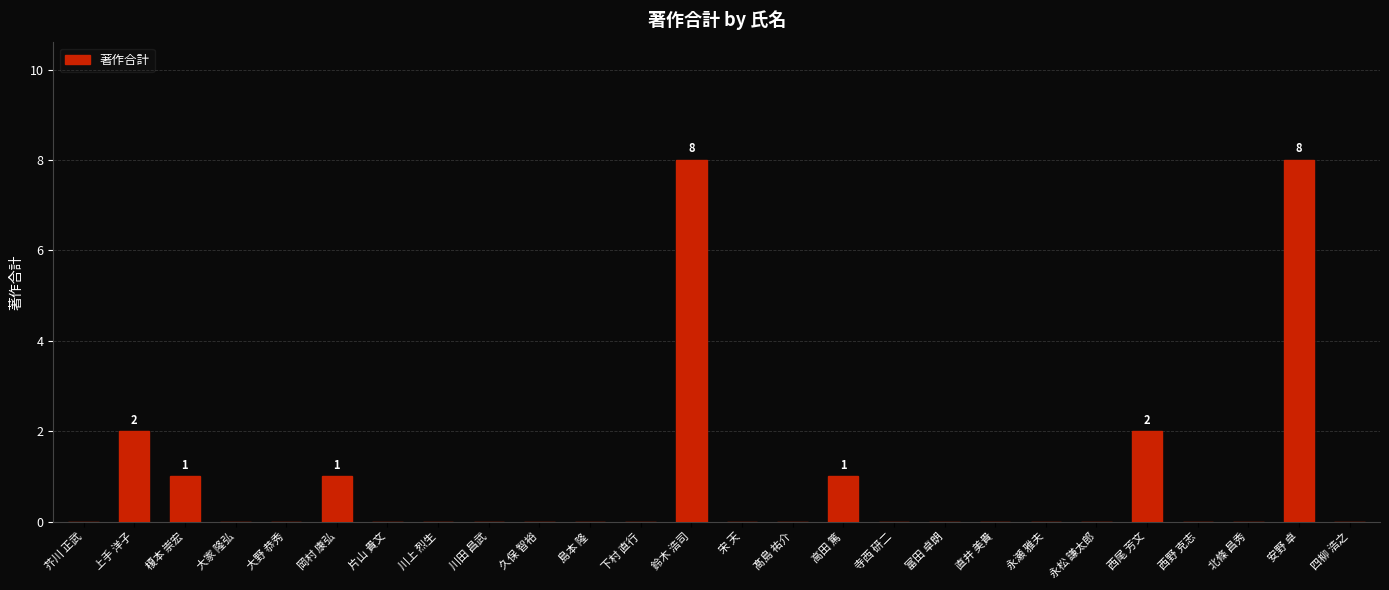

Reading right to left, extract all data points from this chart.

四柳 浩之=0	安野 卓=8	北條 昌秀=0	西野 克志=0	西尾 芳文=2	永松 謙太郎=0	永瀬 雅夫=0	直井 美貴=0	富田 卓朗=0	寺西 研二=0	高田 篤=1	髙島 祐介=0	宋 天=0	鈴木 浩司=8	下村 直行=0	島本 隆=0	久保 智裕=0	川田 昌武=0	川上 烈生=0	片山 貴文=0	岡村 康弘=1	大野 恭秀=0	大家 隆弘=0	榎本 崇宏=1	上手 洋子=2	芥川 正武=0